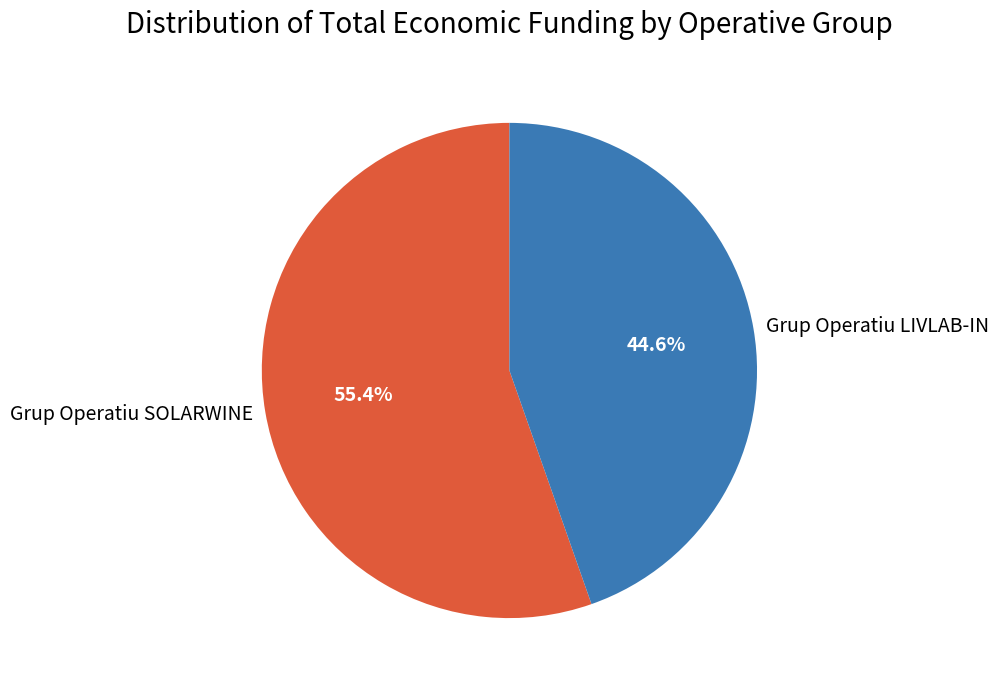

Which has a higher value, Grup Operatiu SOLARWINE or Grup Operatiu LIVLAB-IN?

Grup Operatiu SOLARWINE